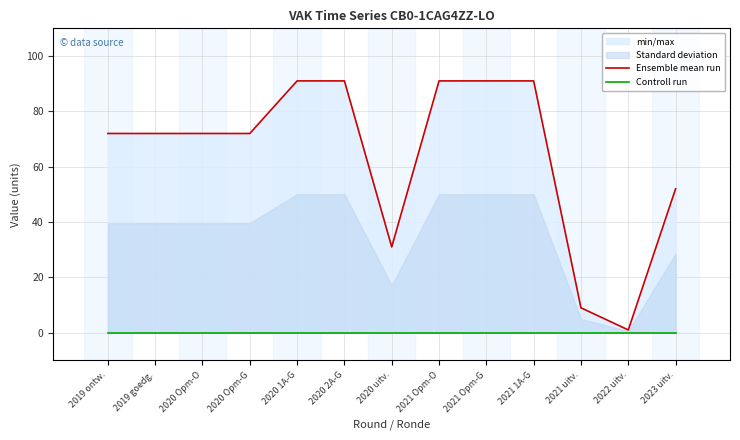

The Ensemble mean run series shows 29 at 2021 1A-G. True or false?

False